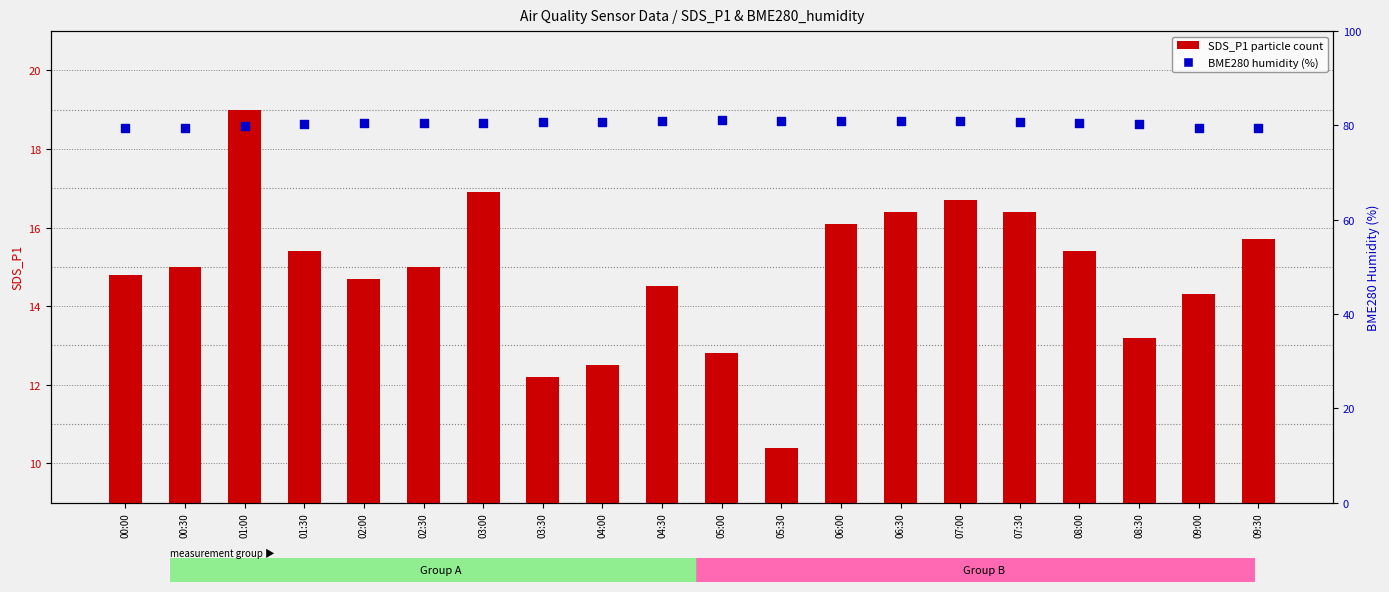

Is the value of SDS_P1 (particle count) at 04:00 greater than the value of BME280_humidity (%) at 07:30?

No